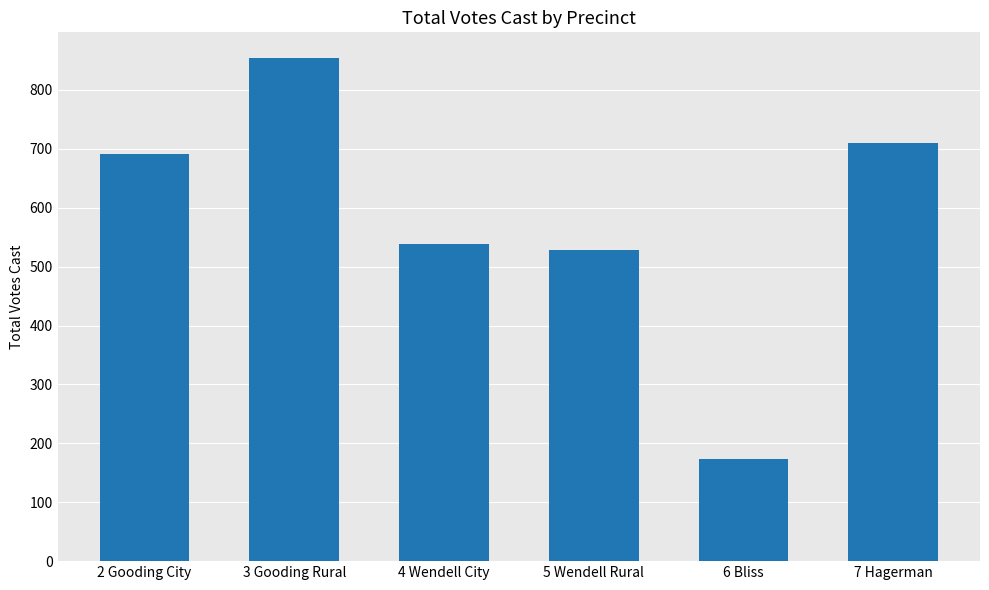

The chart shows a value of 539 at 4 Wendell City. True or false?

True